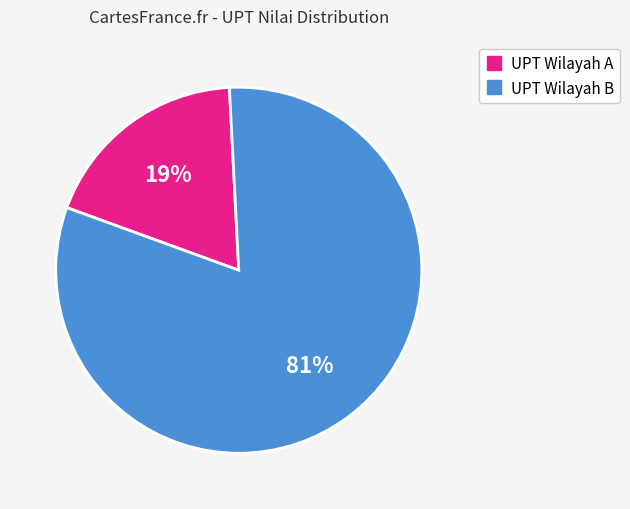

Is there a majority slice in this chart?

Yes